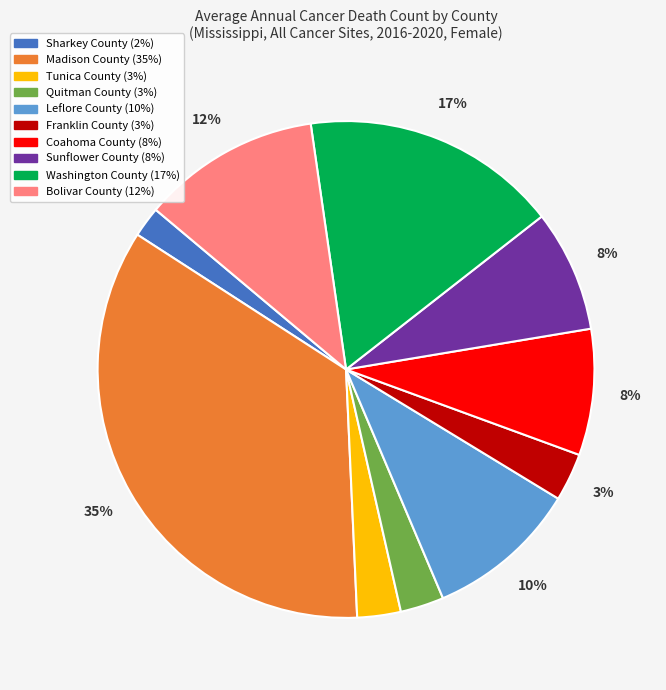

Does any single category account for the majority?

No